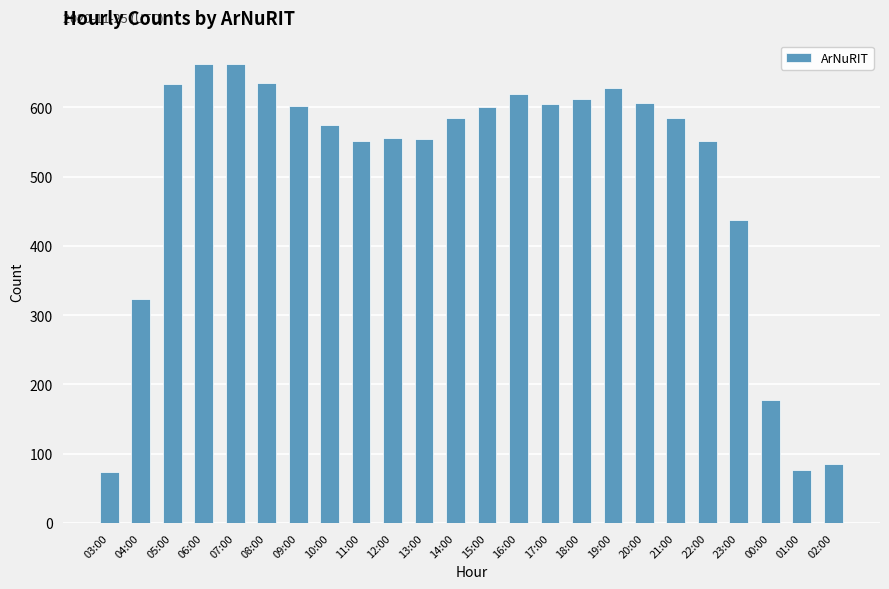

How many values are below 585?

12